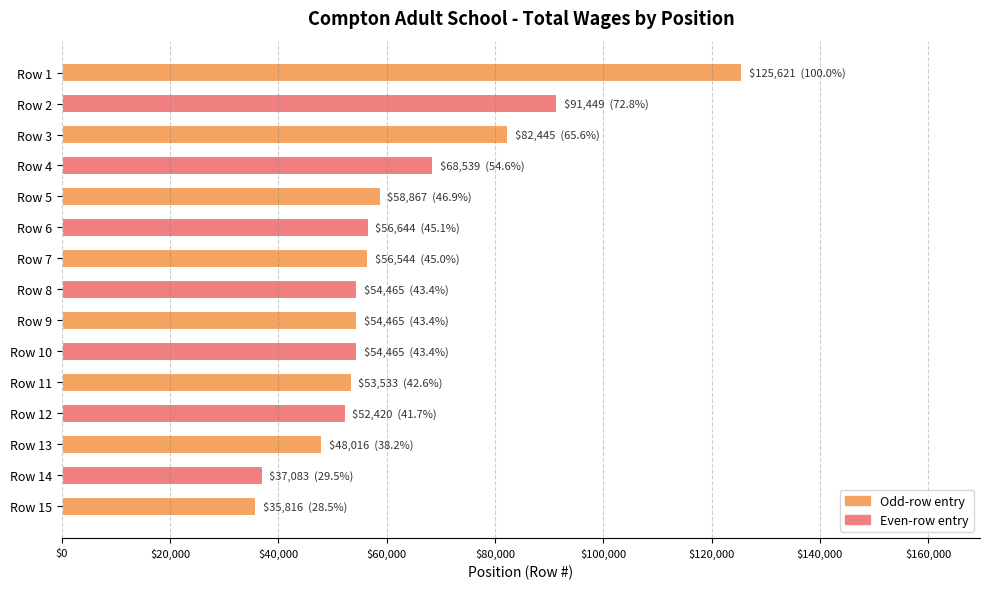

What is the difference between the maximum and second lowest values?

88538